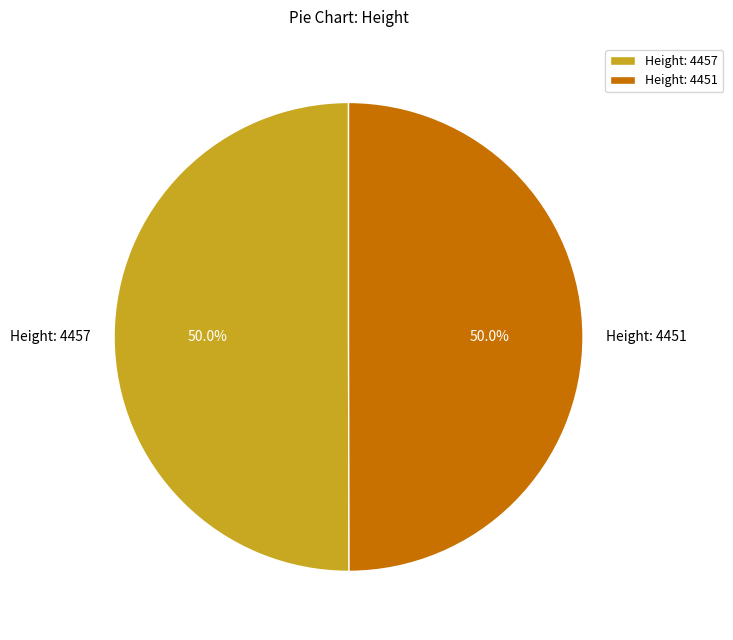

To the nearest percent, what is the average slice percentage?

50%